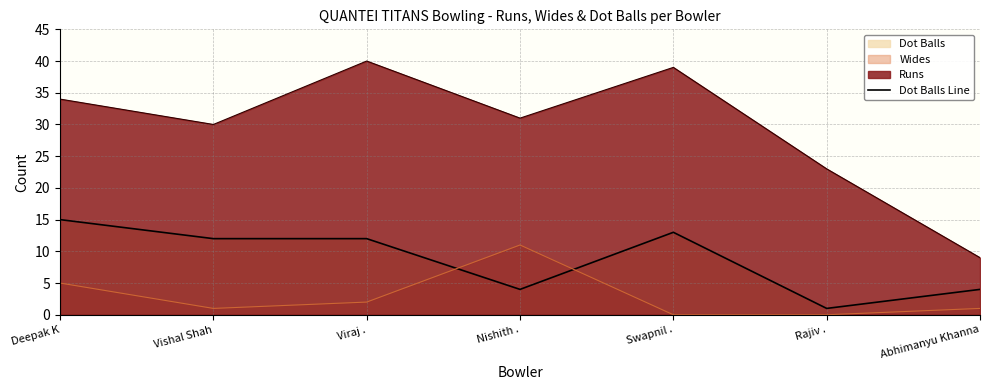

What is the minimum value shown in the chart?

0